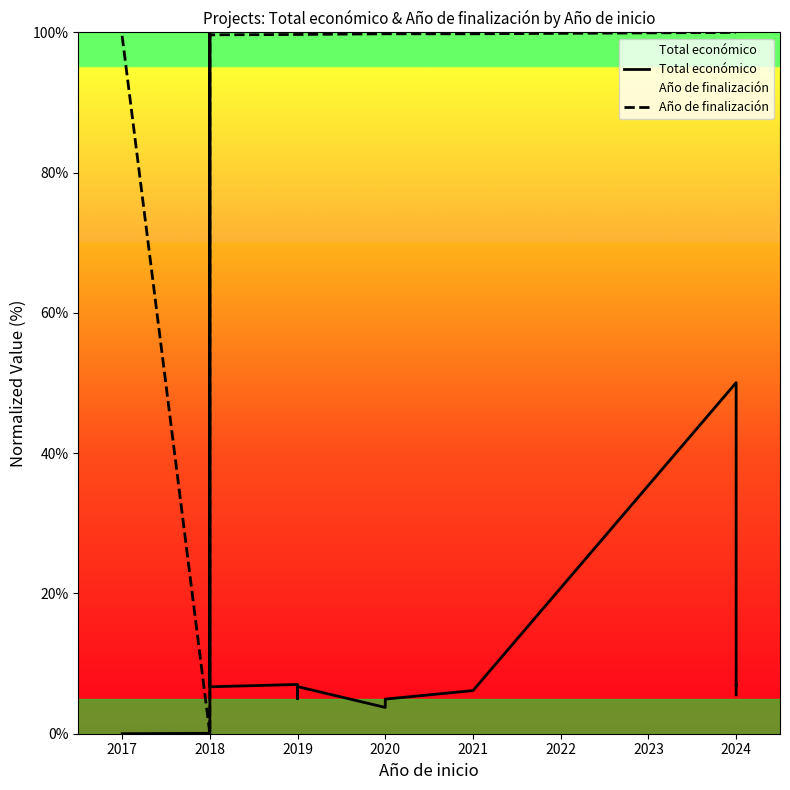

What is the total value across all series at 2018?

0.1